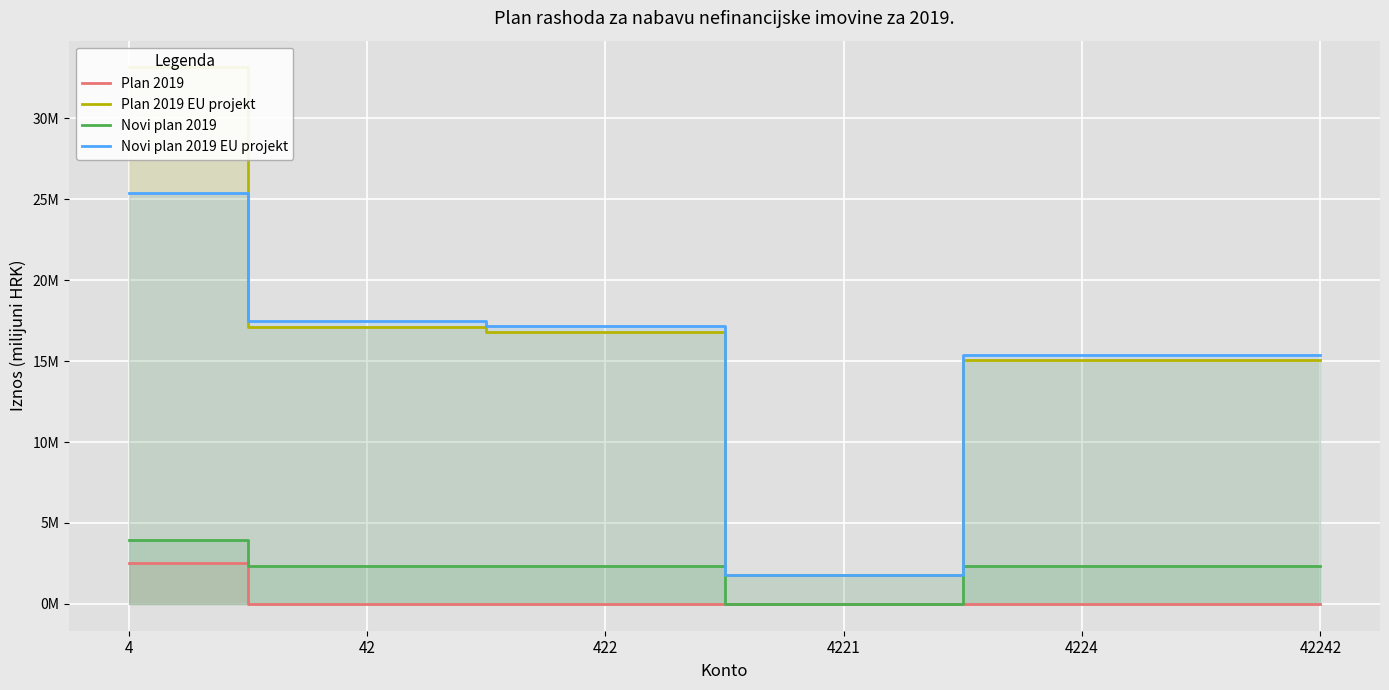

The value of Novi plan 2019 EU projekt at 42 is 11.3. True or false?

False